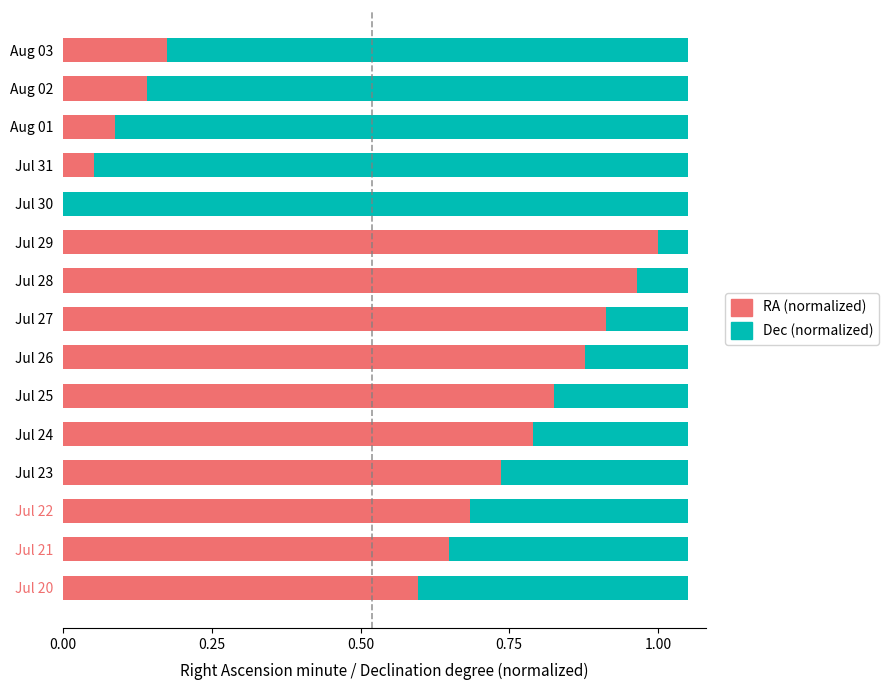

Which category has the highest value in the RA (normalized) series?

Jul 29